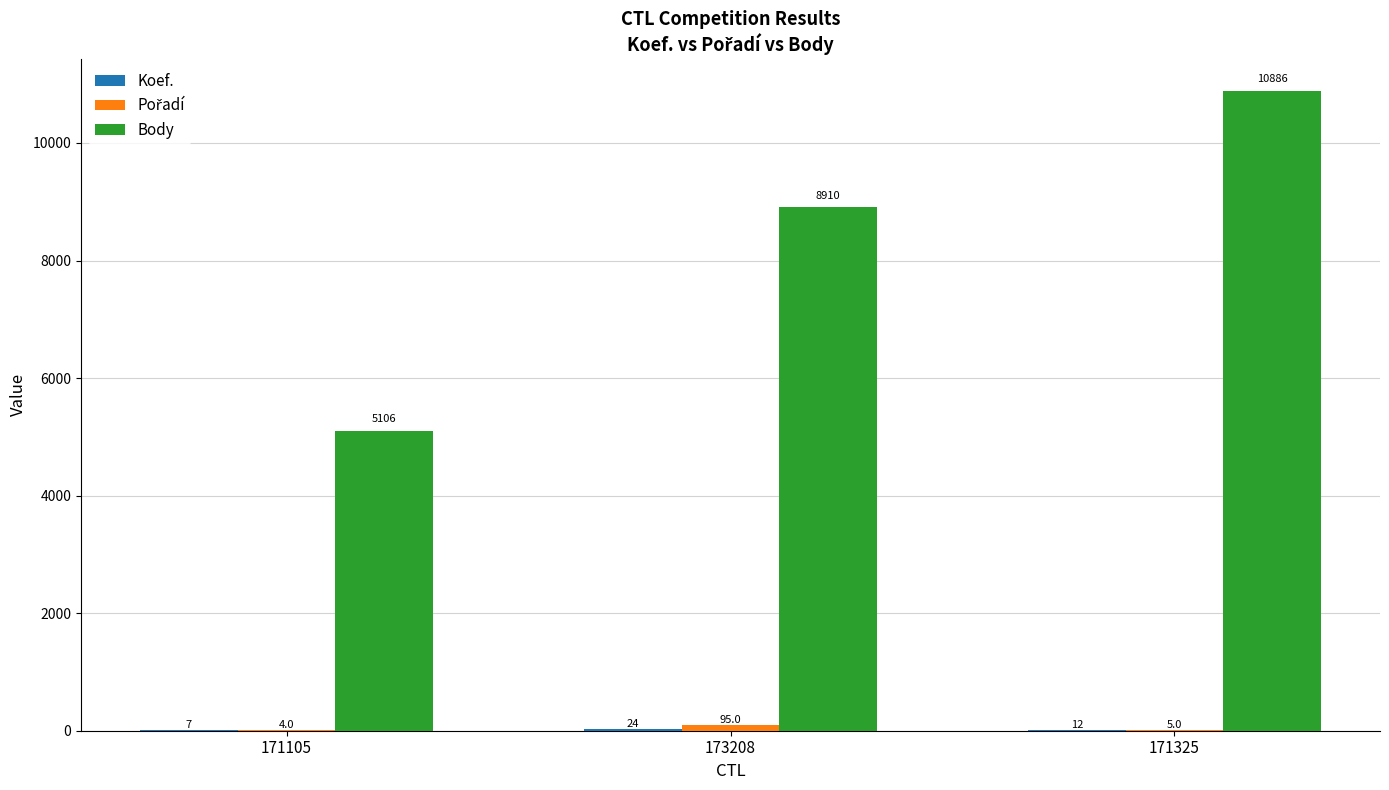

Which category has the highest value in the Body series?

171325